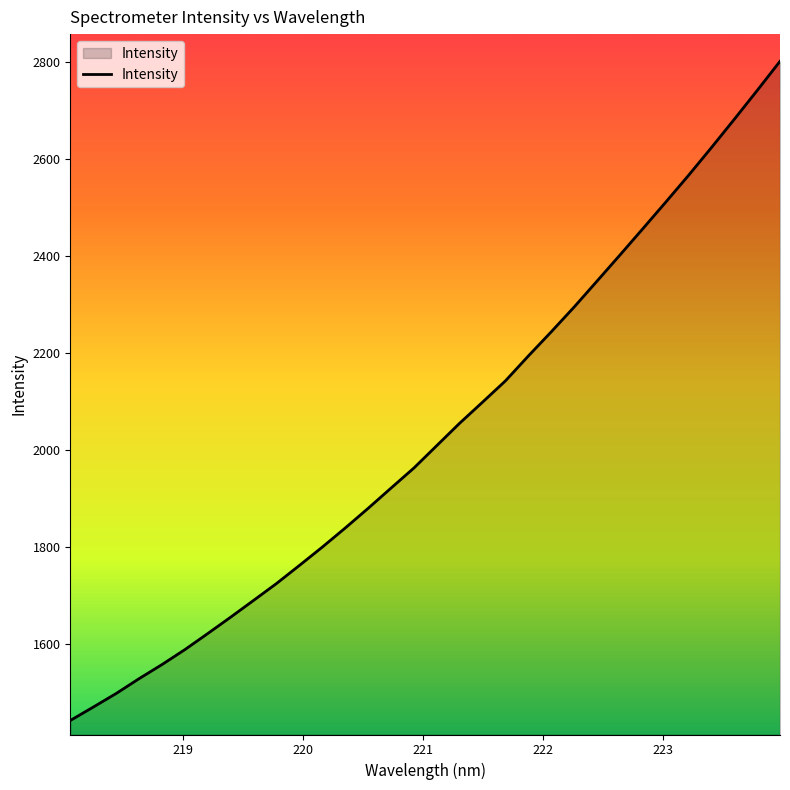

How many values are below 2009?

16